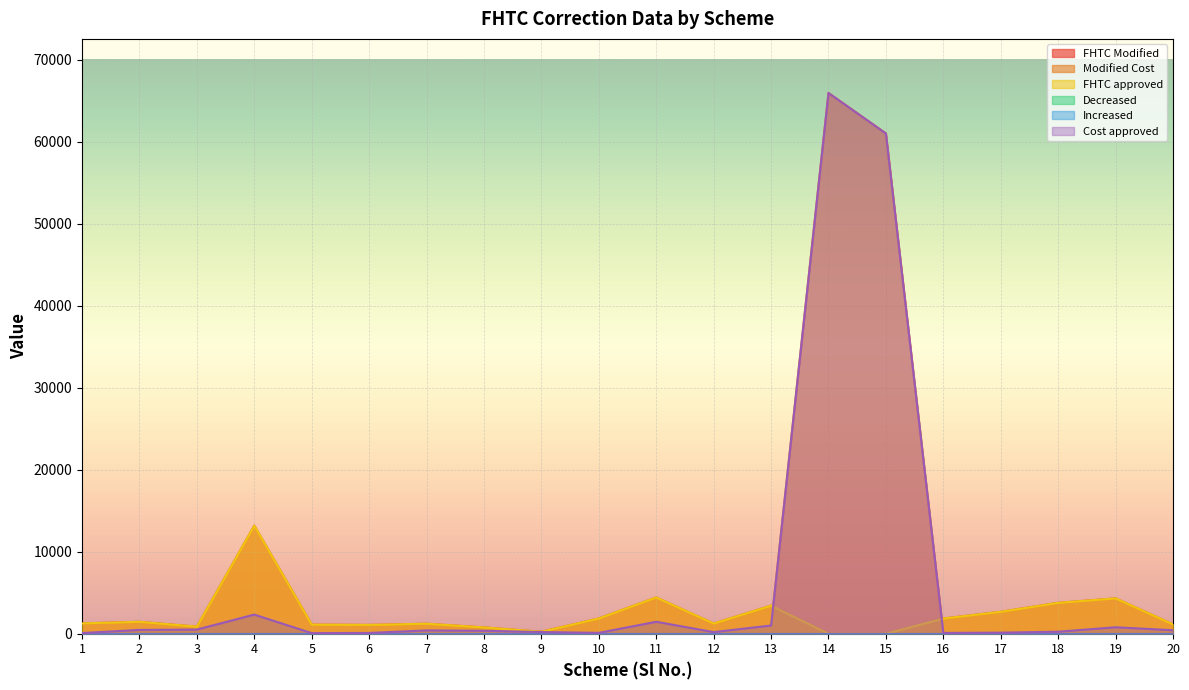

What is the value of the FHTC Modified point at the 20th from the left?

1140.0